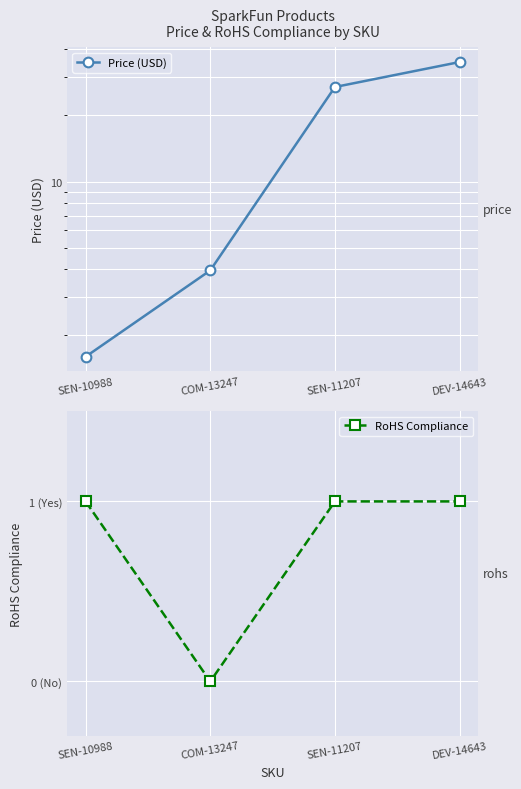

What is the value of the RoHS Compliance point at the 1st from the left?

1.0